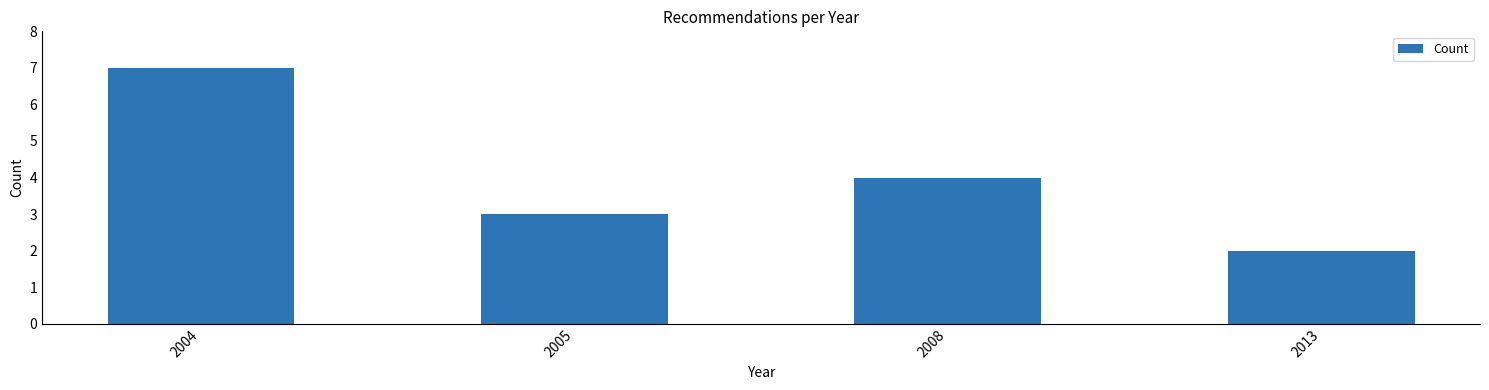

Reading right to left, list all the values displayed in this chart.

2013=2	2008=4	2005=3	2004=7